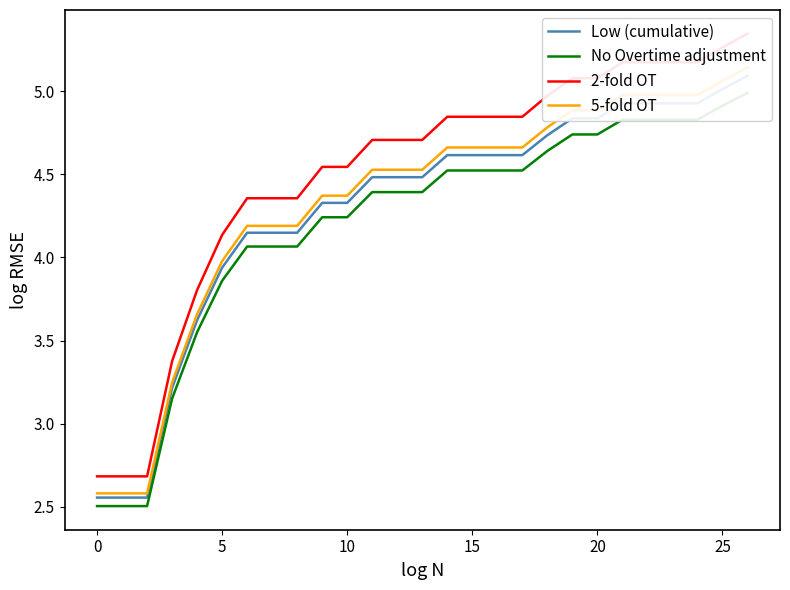

True or false: Low (cumulative) has a value of 4.7 at 18.

True